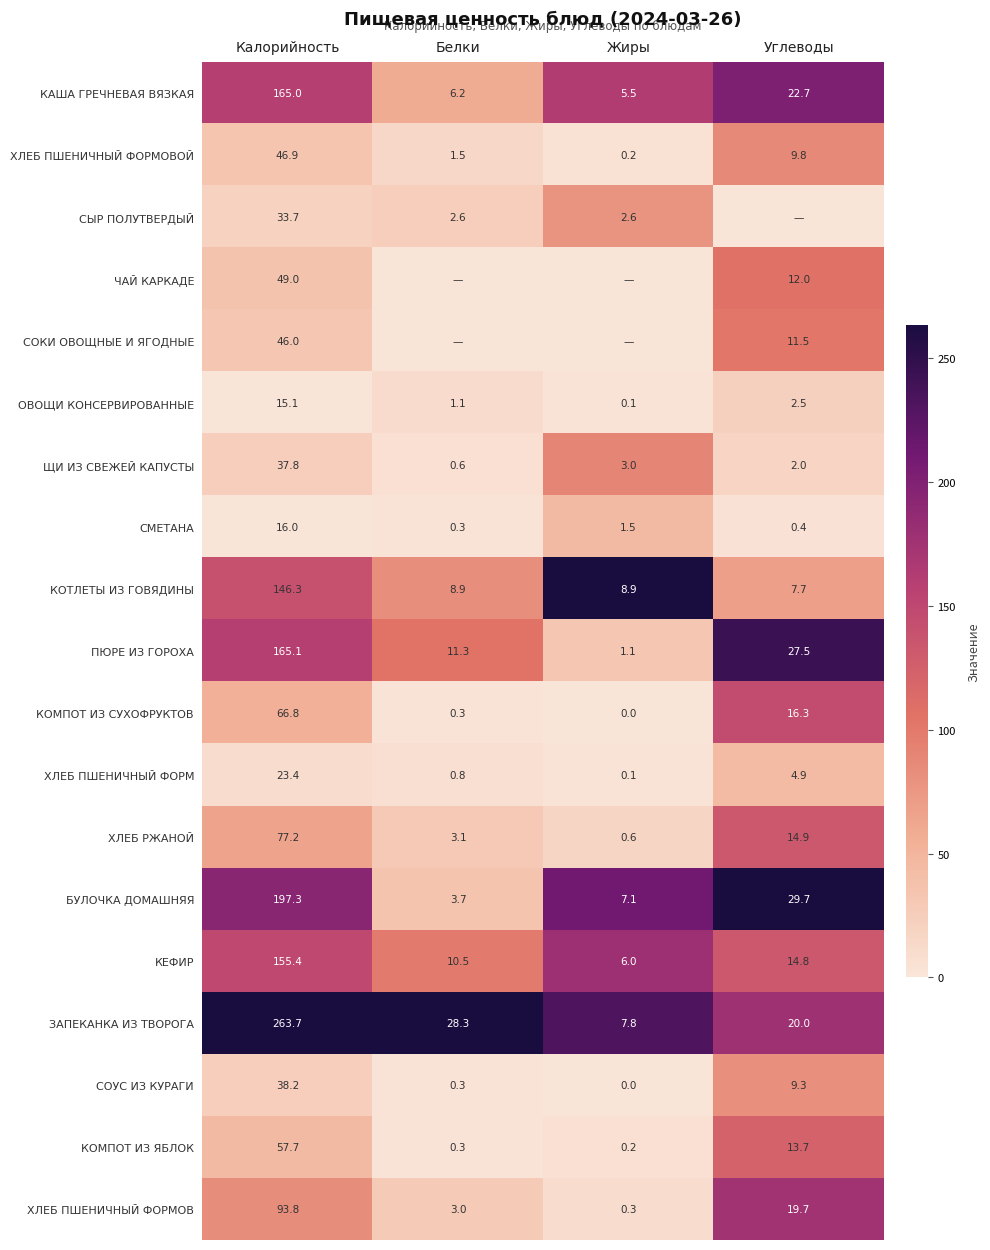

Is the value of СМЕТАНА at Углеводы greater than the value of ЗАПЕКАНКА ИЗ ТВОРОГА at Калорийность?

No